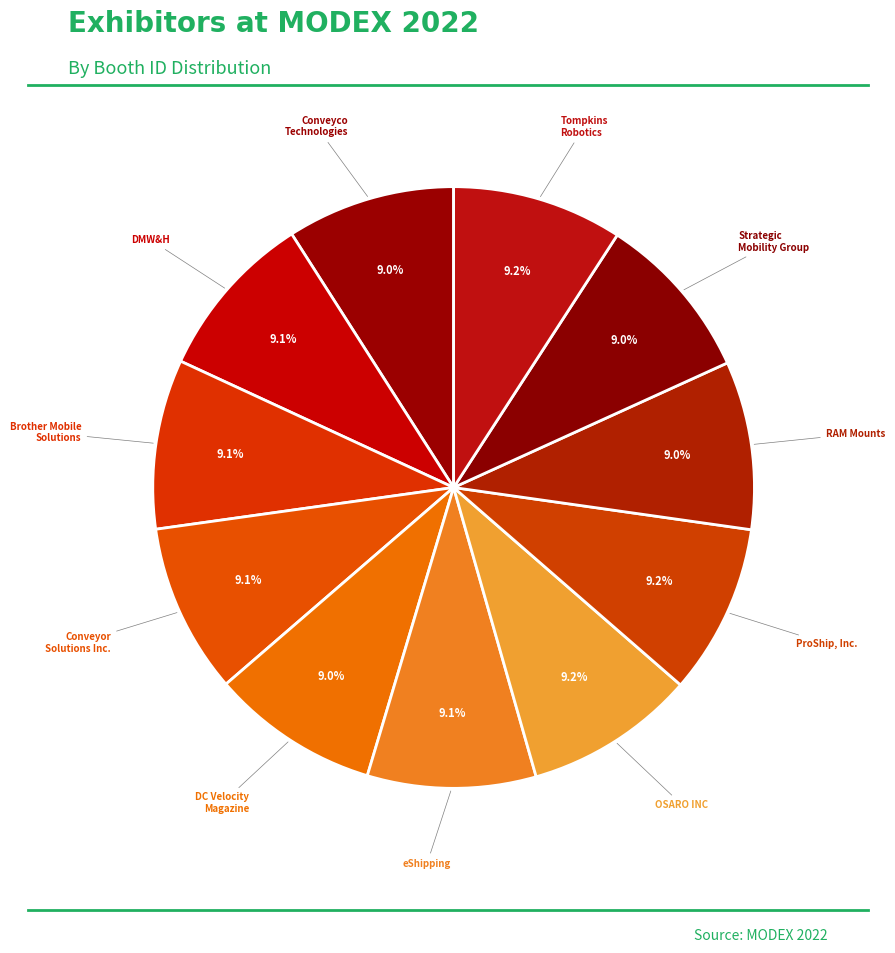

How many slices are in this pie chart?

11